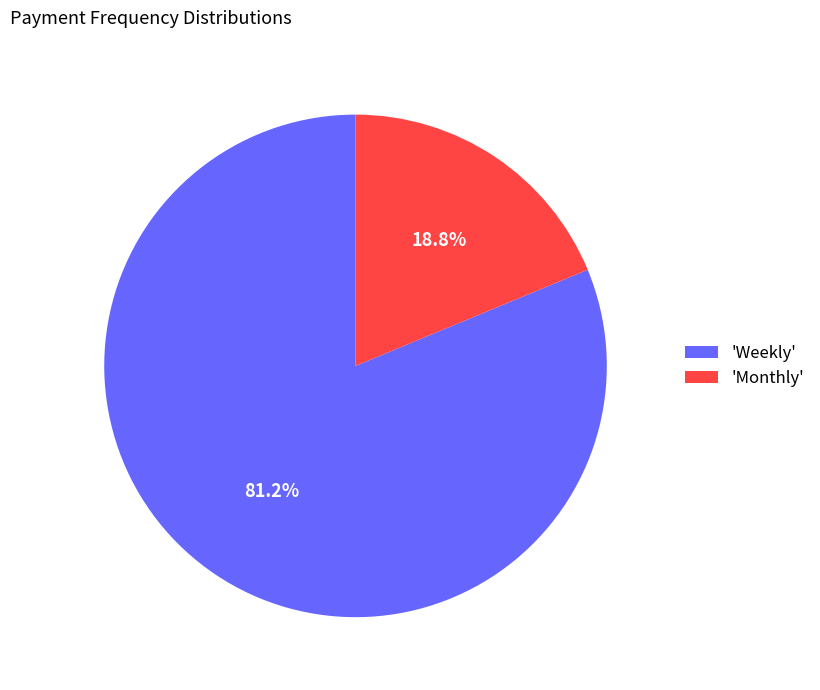

Which has a higher value, 'Weekly' or 'Monthly'?

'Weekly'